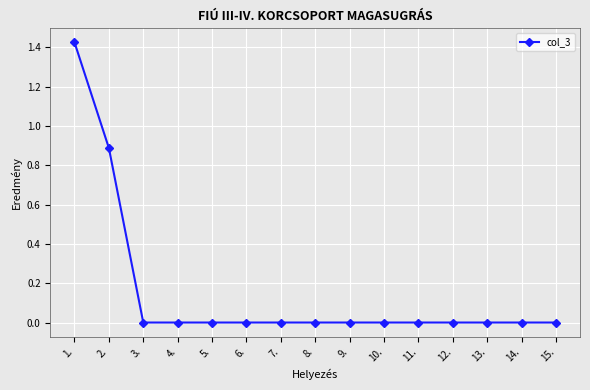

The value at 15. is 0.0. True or false?

True